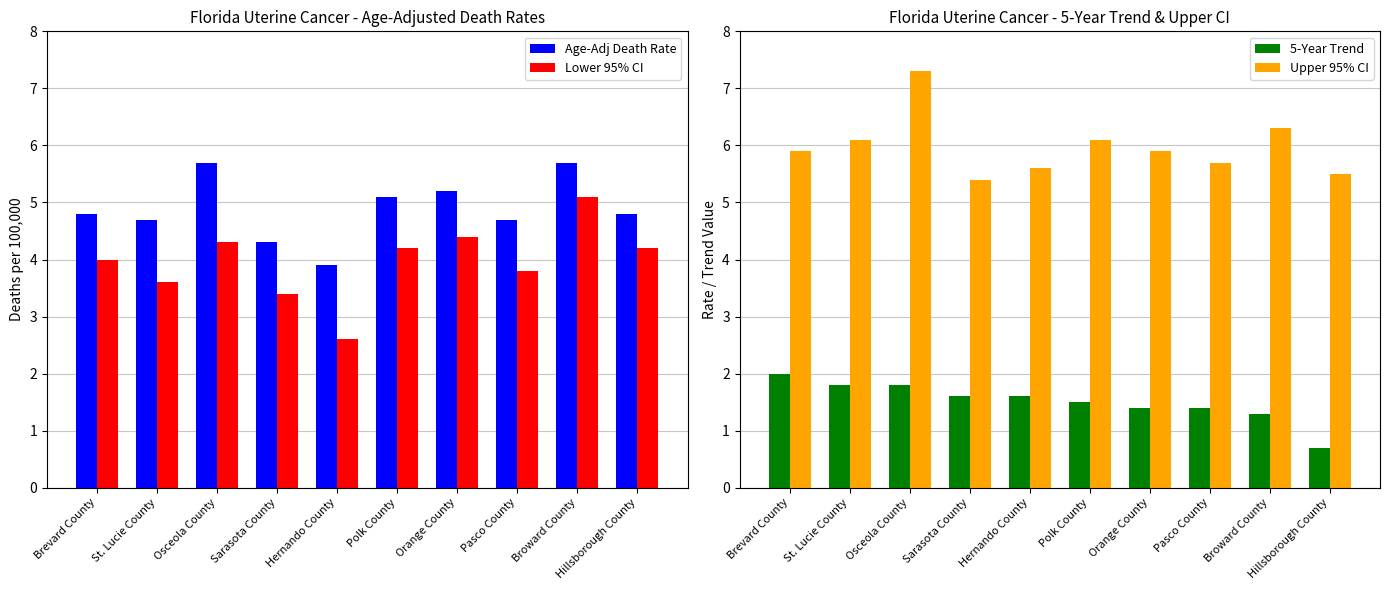

The value of 5-Year Trend at St. Lucie County is 1.2. True or false?

False